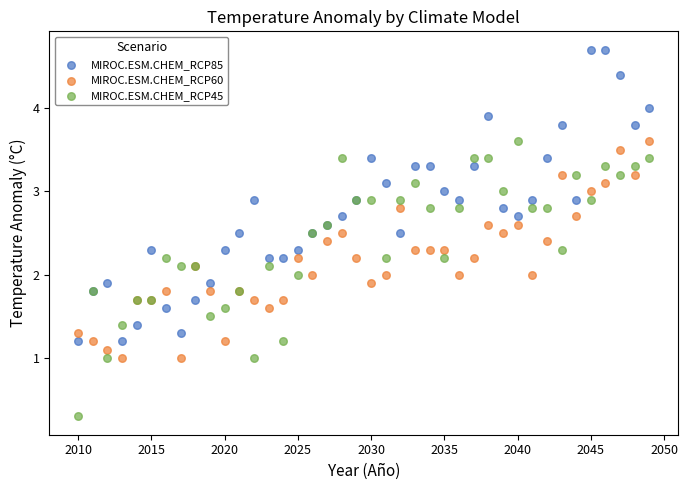

What are all the series names shown in the legend?

MIROC.ESM.CHEM_RCP85, MIROC.ESM.CHEM_RCP60, MIROC.ESM.CHEM_RCP45